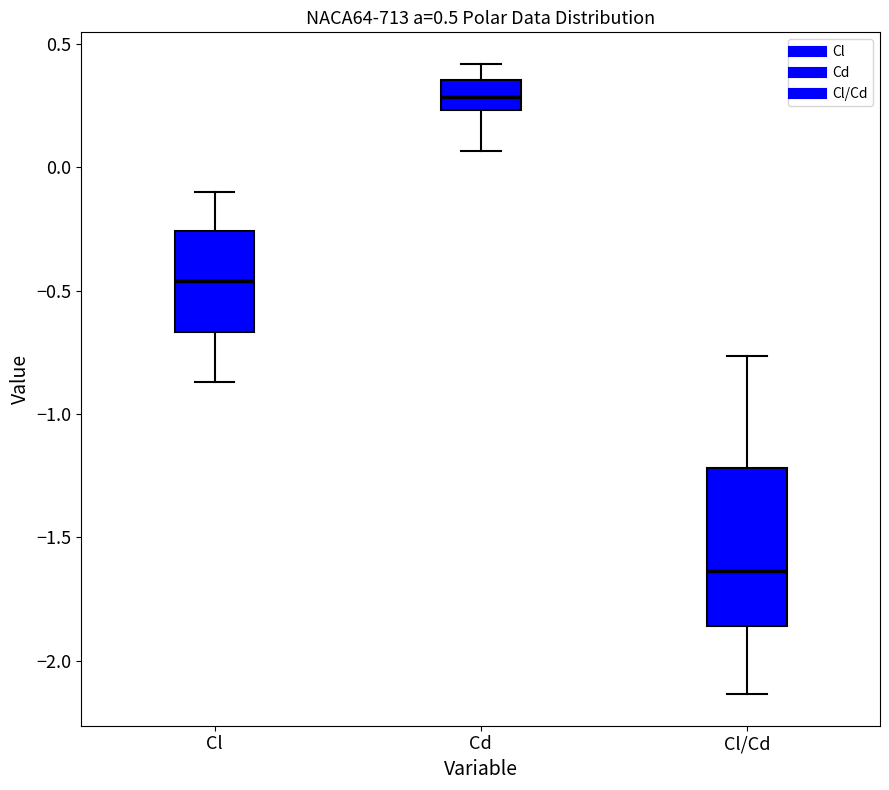

Which box's median line is the lowest?

Cl/Cd